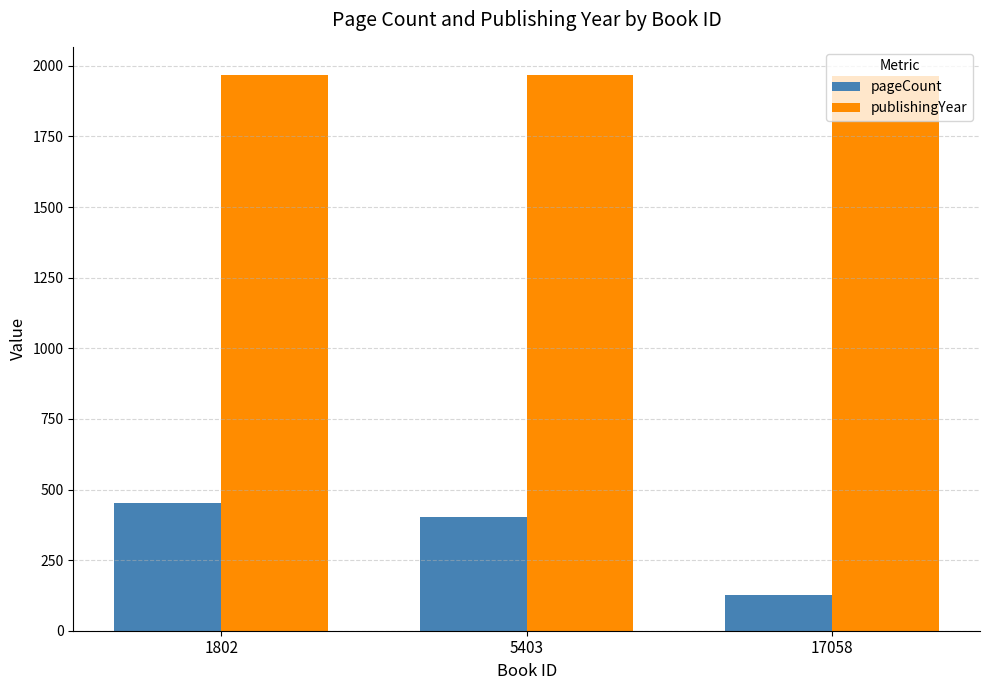

Which series has the largest range (max minus min)?

pageCount